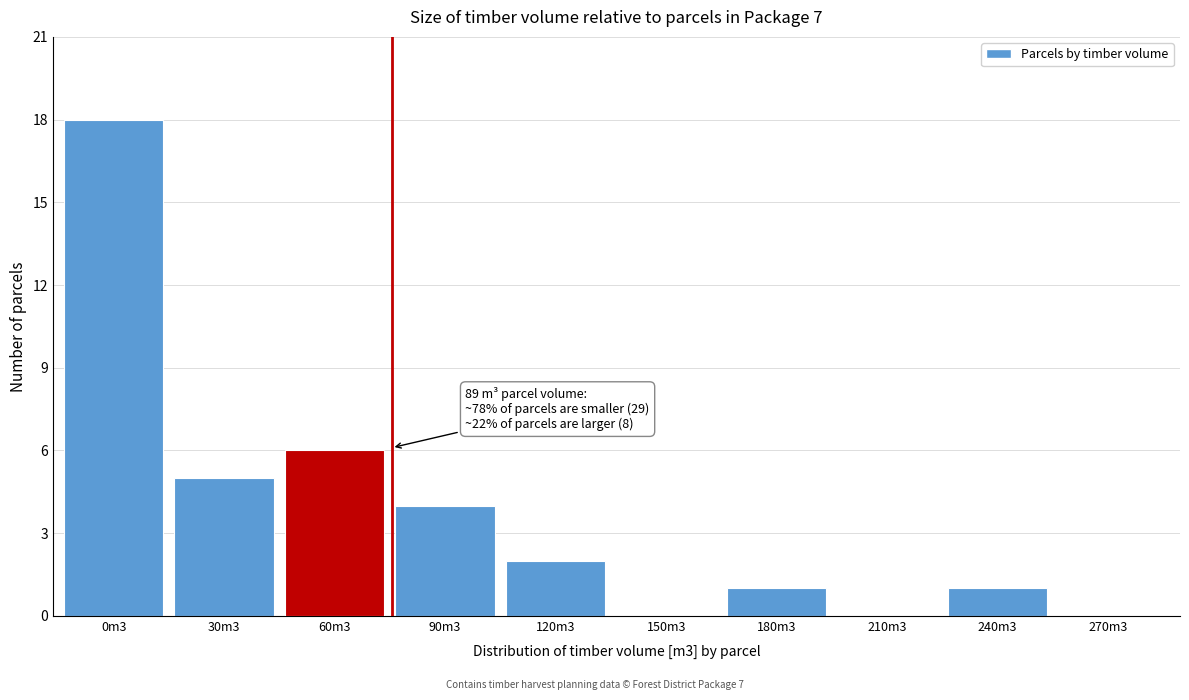

Reading left to right, what are all the values shown in this chart?

0m3=18	30m3=5	60m3=6	90m3=4	120m3=2	150m3=0	180m3=1	210m3=0	240m3=1	270m3=0